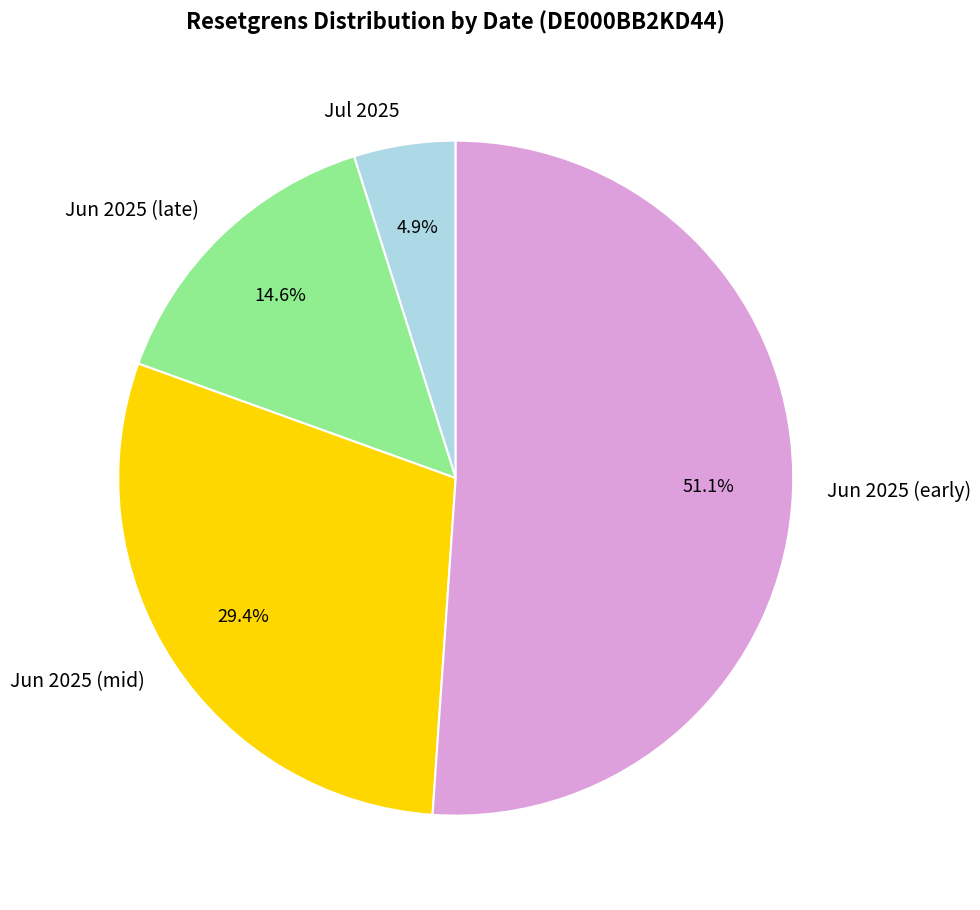

Combined, what portion of the pie is Jun 2025 (mid) and Jul 2025?

34.3%